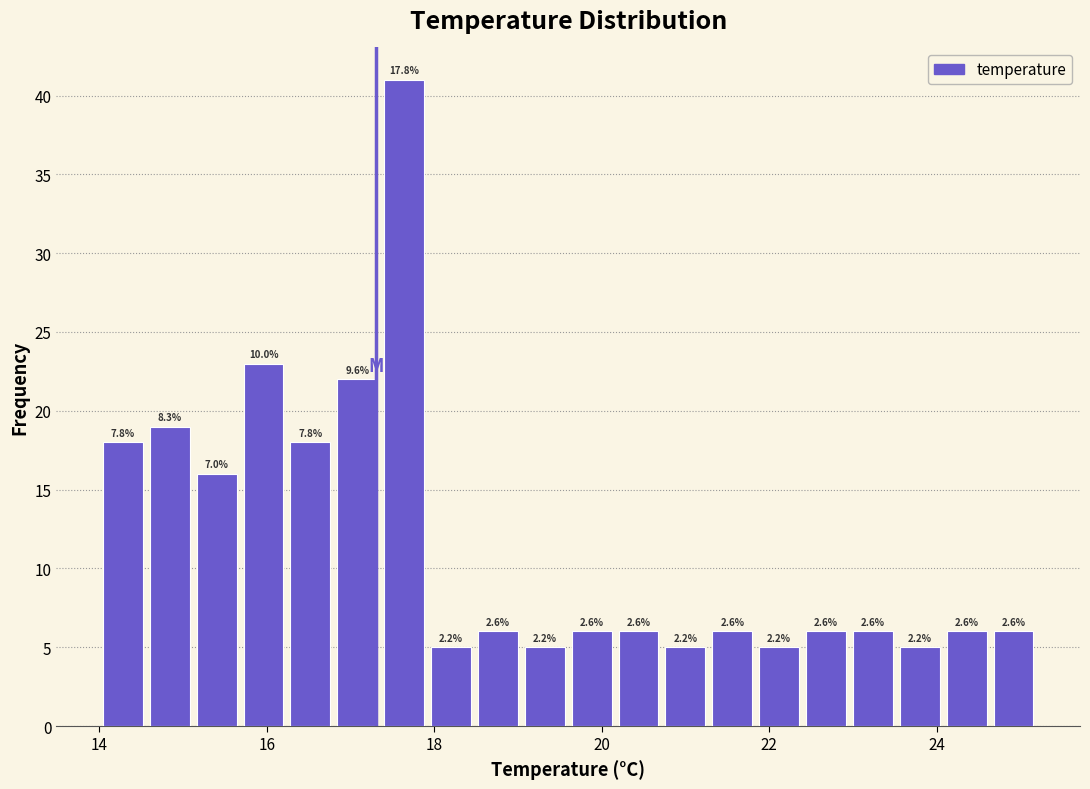

Read against the x-axis, roughly where is the centre of the tallest bar?

17.6